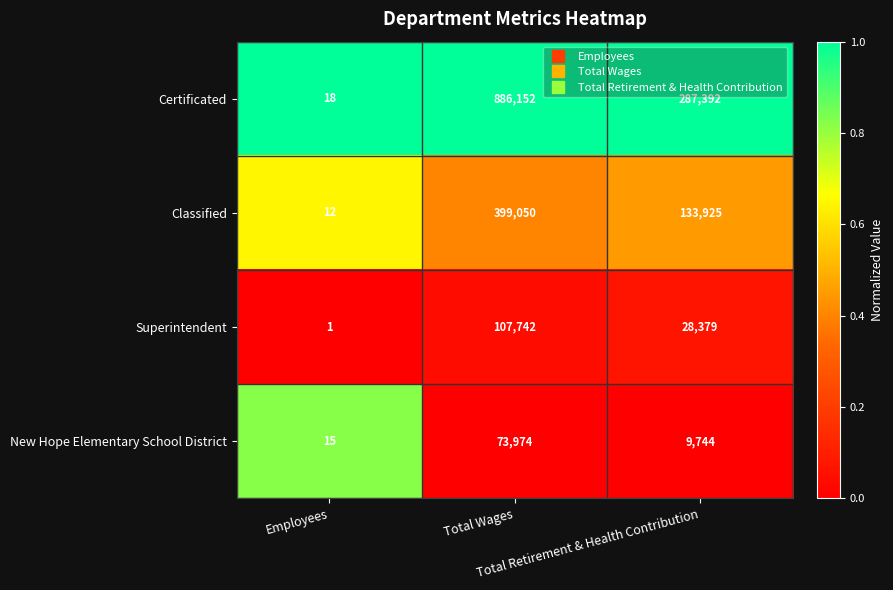

Which series has the largest range (max minus min)?

Certificated